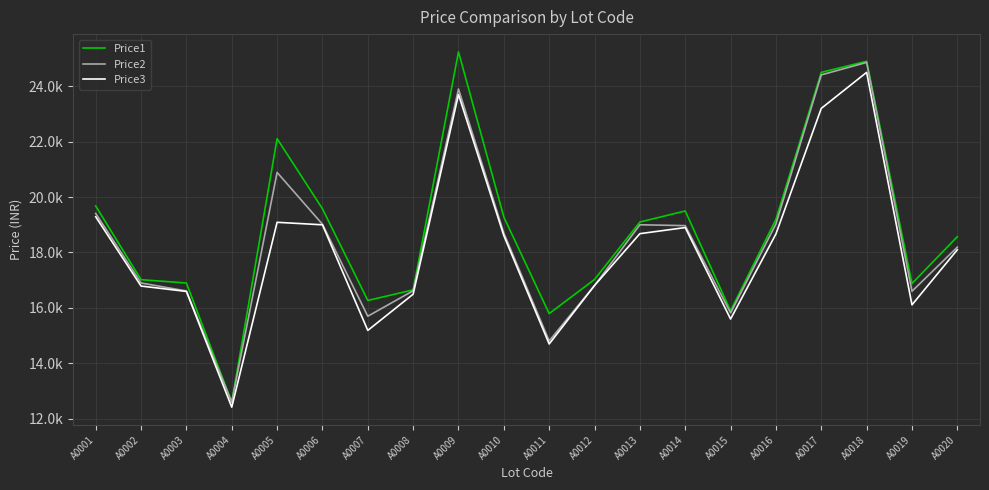

At which label does Price3 reach its minimum?

A0004